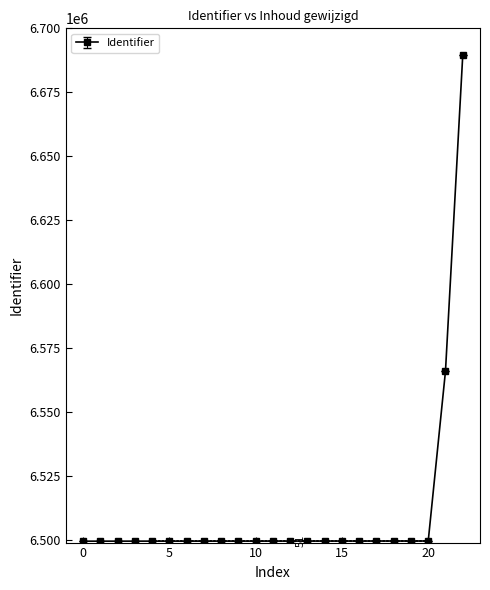

How many lines are shown in the chart?

1